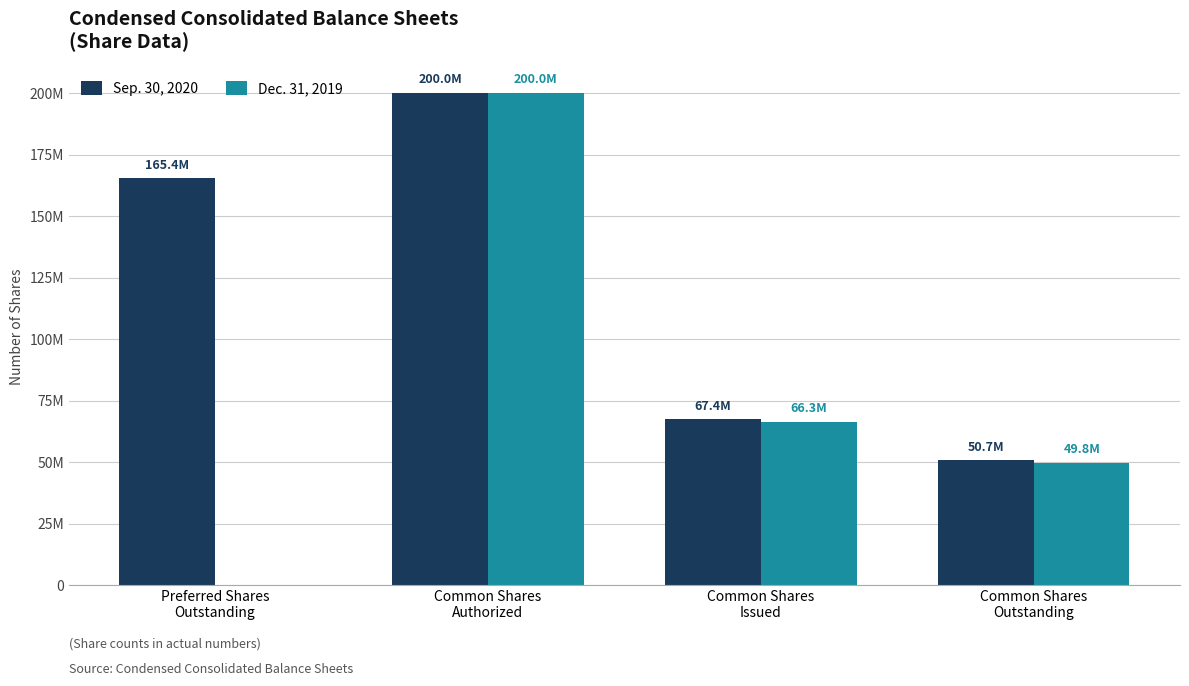

What are all the series names shown in the legend?

Sep. 30, 2020, Dec. 31, 2019